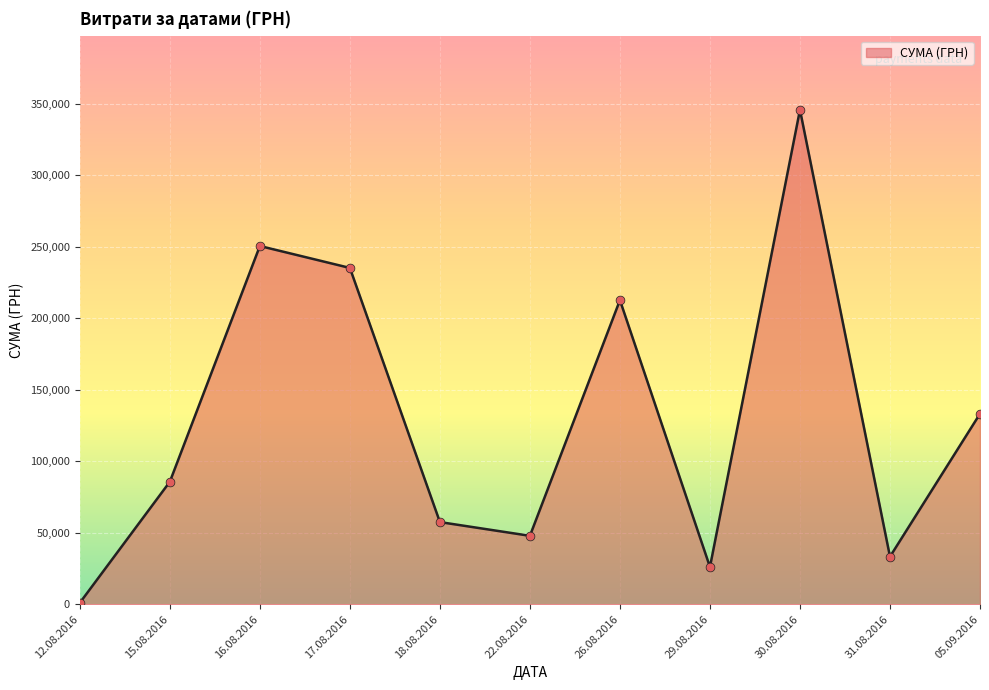

Approximately how many times larger is the value at 30.08.2016 compared to 16.08.2016?

1.4